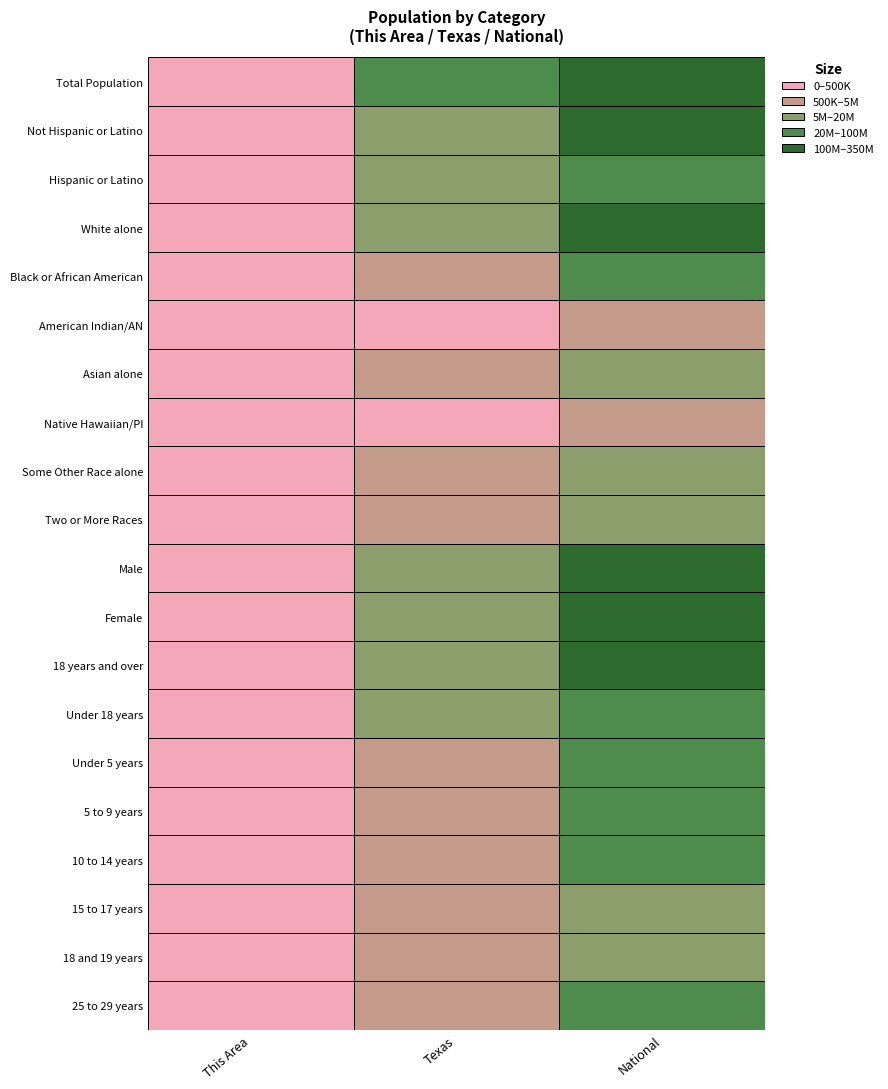

What is the sum of the Under 18 years values at 0 and 1?

6866198